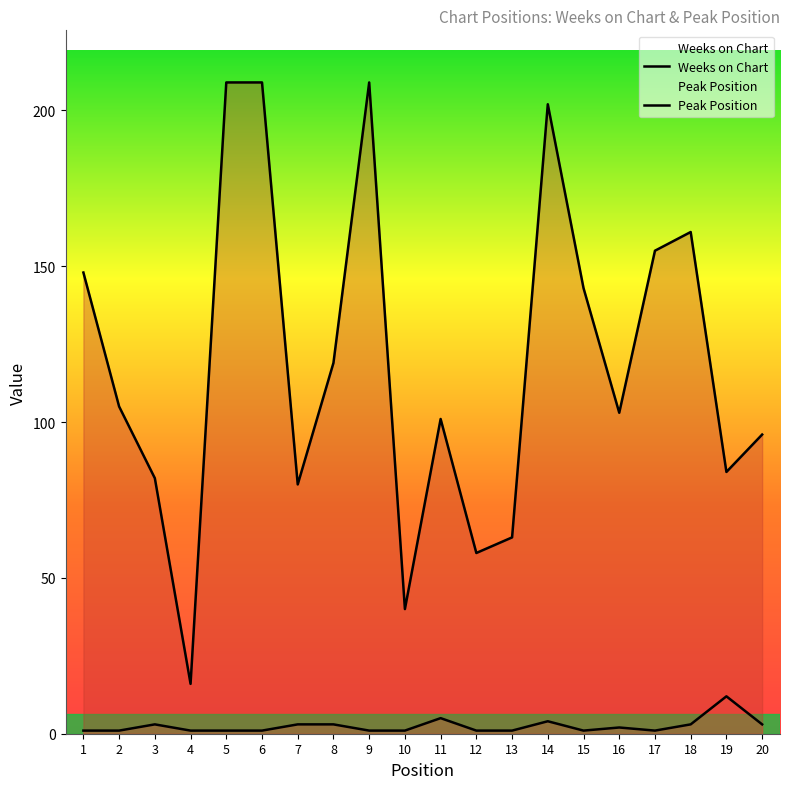

The value of Weeks on Chart at 7 is 80. True or false?

True